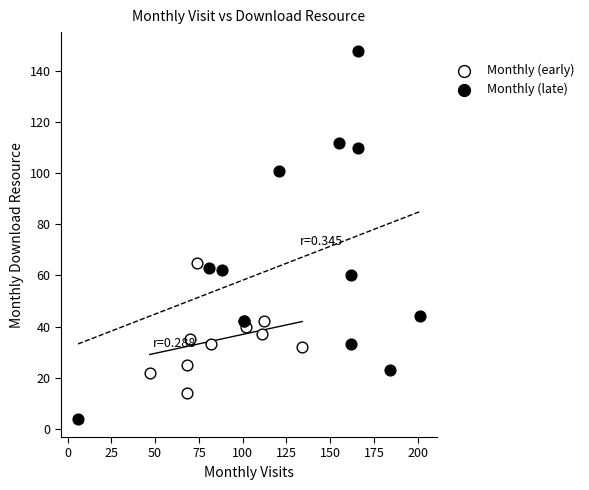

Which series has the widest spread of Y values?

Monthly (late)